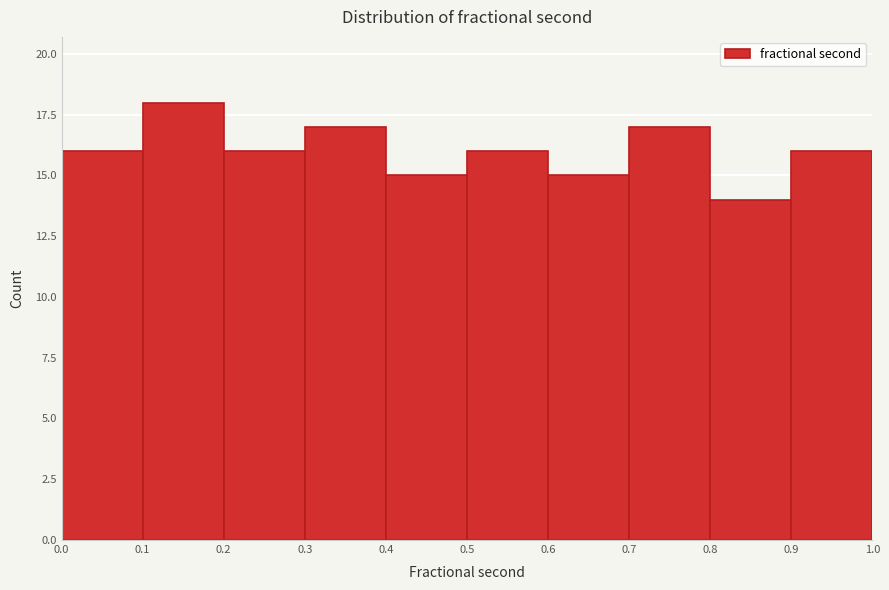

Reading left to right, list every bar in this chart as the range it spans on the x-axis followed by its height. The values are not printed on the chart, so give them approximately, as read against the axis.

0.0 to 0.1: 16
0.1 to 0.2: 18
0.2 to 0.3: 16
0.3 to 0.4: 17
0.4 to 0.5: 15
0.5 to 0.6: 16
0.6 to 0.7: 15
0.7 to 0.8: 17
0.8 to 0.9: 14
0.9 to 1.0: 16